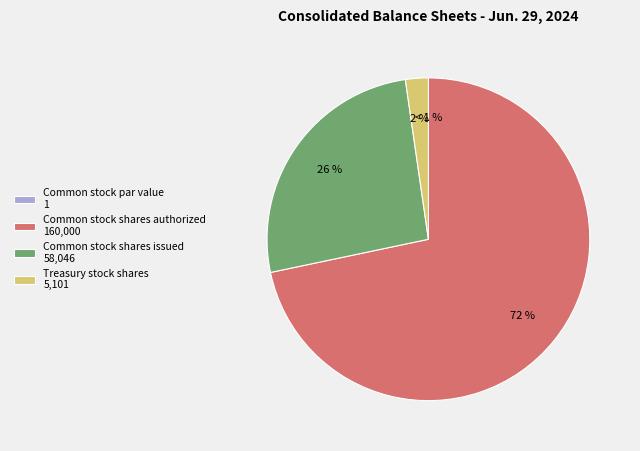

What percentage is the Common stock shares authorized slice, to the nearest percent?

72%